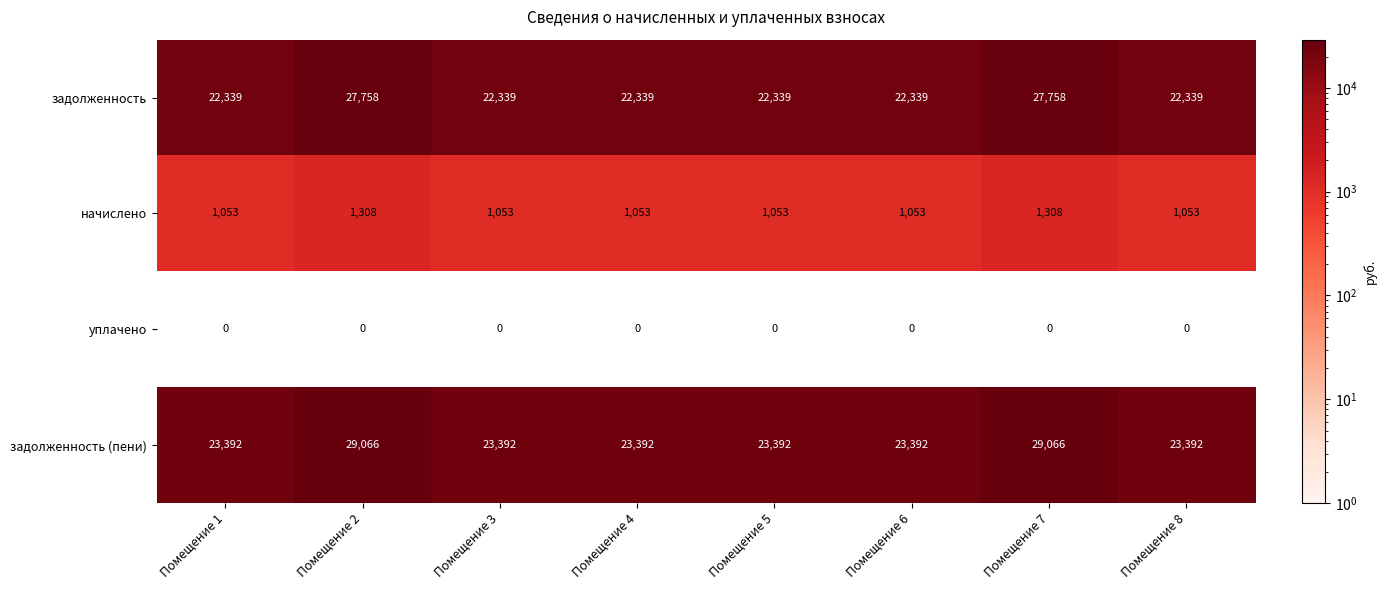

What is the difference between the highest and lowest values at Помещение 6?

23392